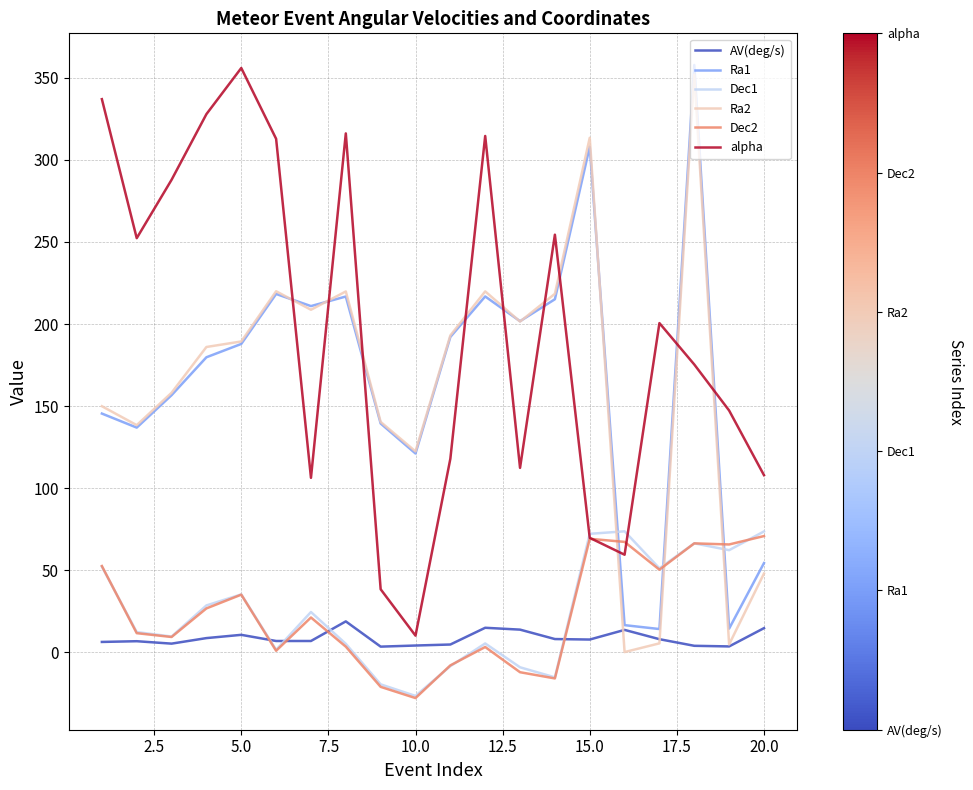

What is the greatest value displayed?

357.8